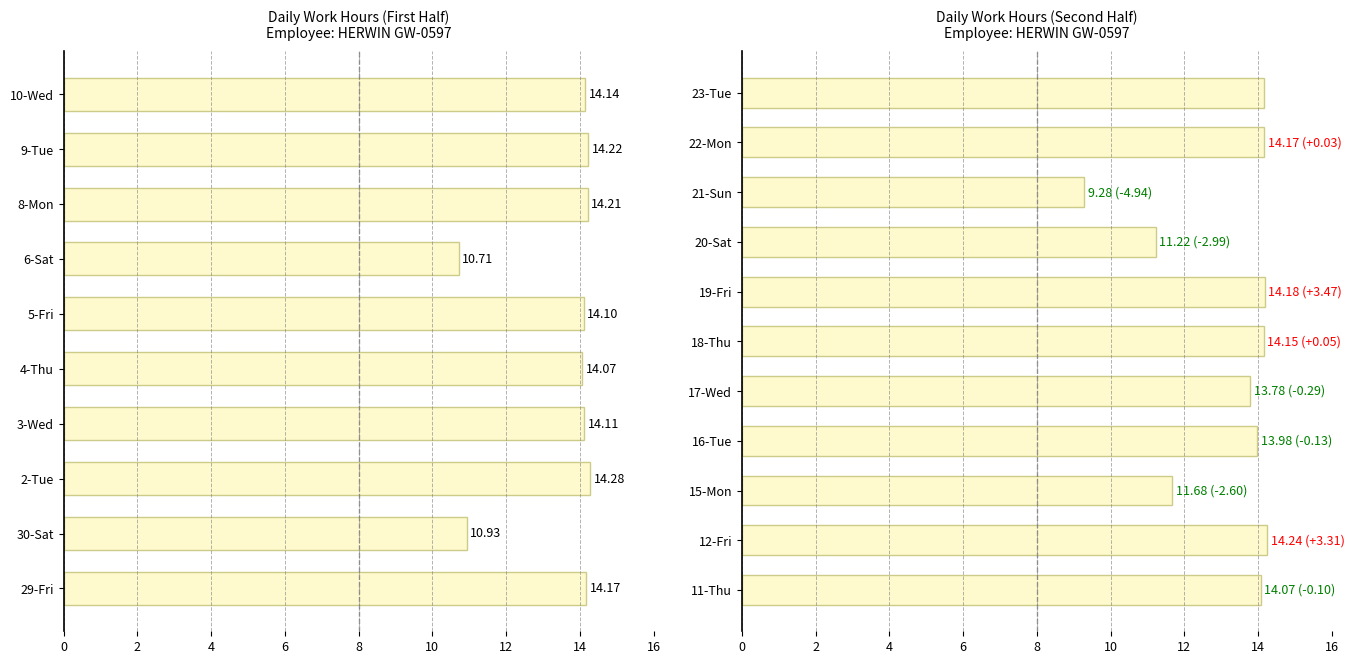

Which label corresponds to the largest value in the chart?

12-Fri